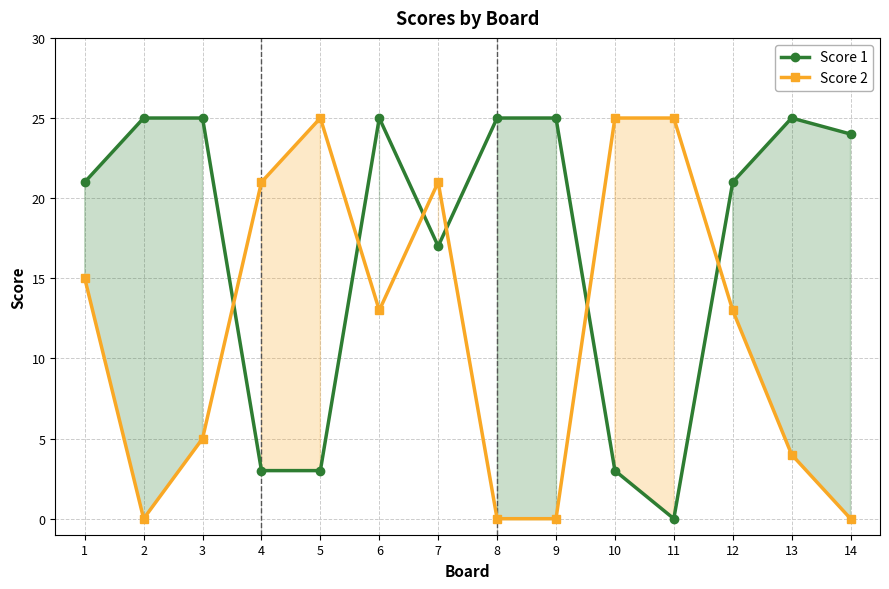

Where do Score 2 and Score 1 first cross each other?

3 and 4